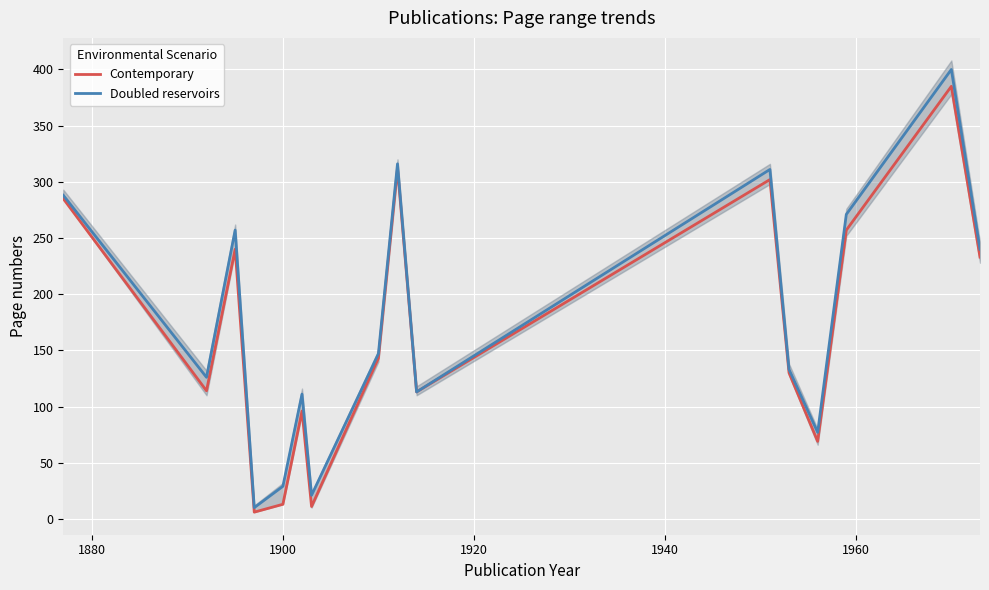

What is the lowest value of the Doubled reservoirs series?

10